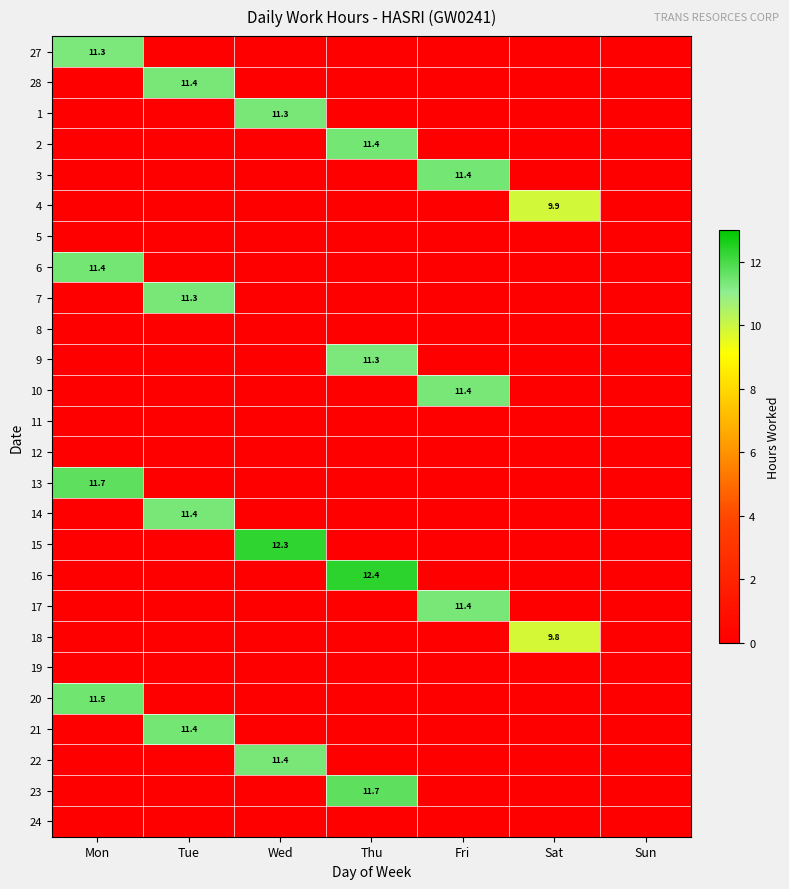

Rank the series at Fri from lowest to highest value.

27, 28, 1, 2, 4, 5, 6, 7, 8, 9, 11, 12, 13, 14, 15, 16, 18, 19, 20, 21, 22, 23, 24, 17, 10, 3